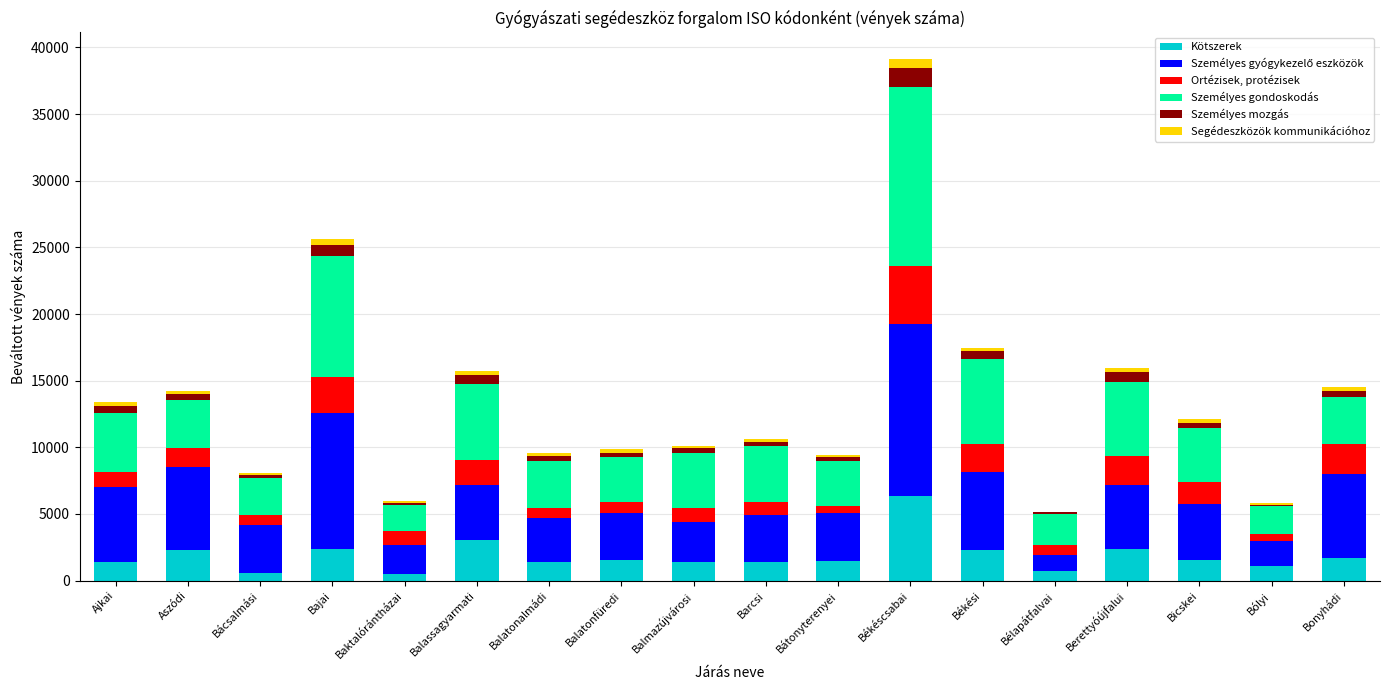

Is it true that Kötszerek equals 1365 at Ajkai?

True